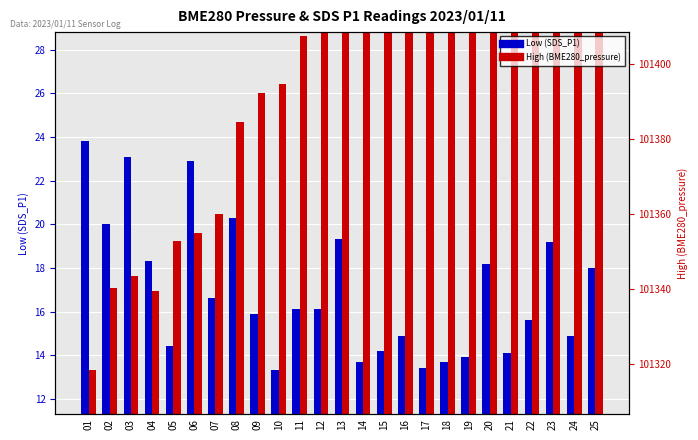

True or false: High (BME280_pressure) has a value of 16.9 at 04.

True